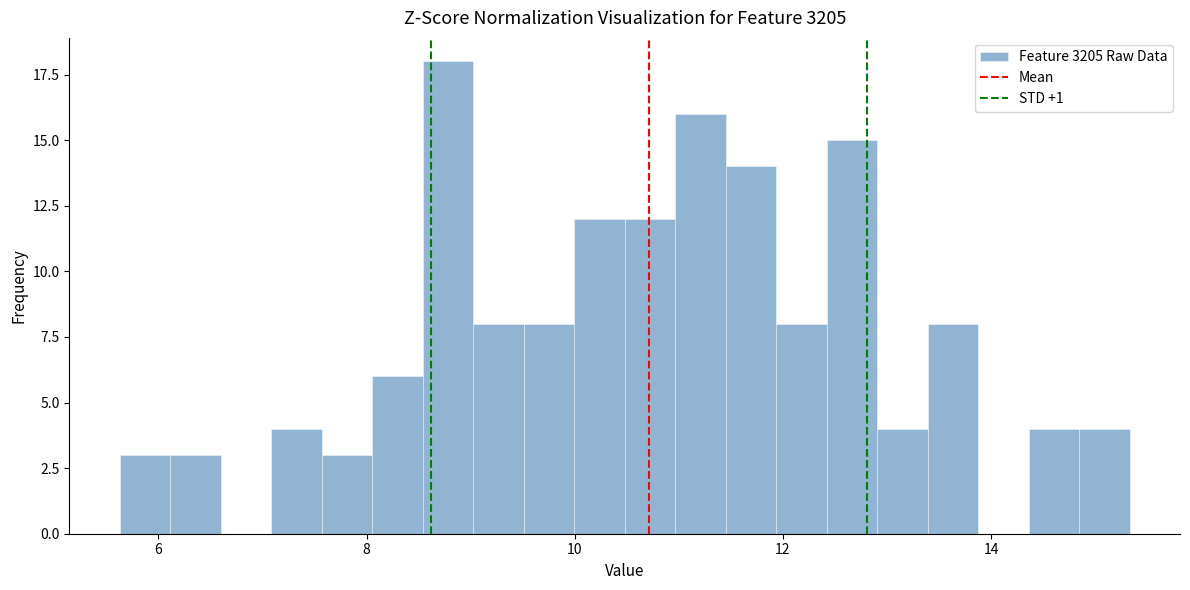

Read against the x-axis, roughly where is the centre of the tallest bar?

8.8